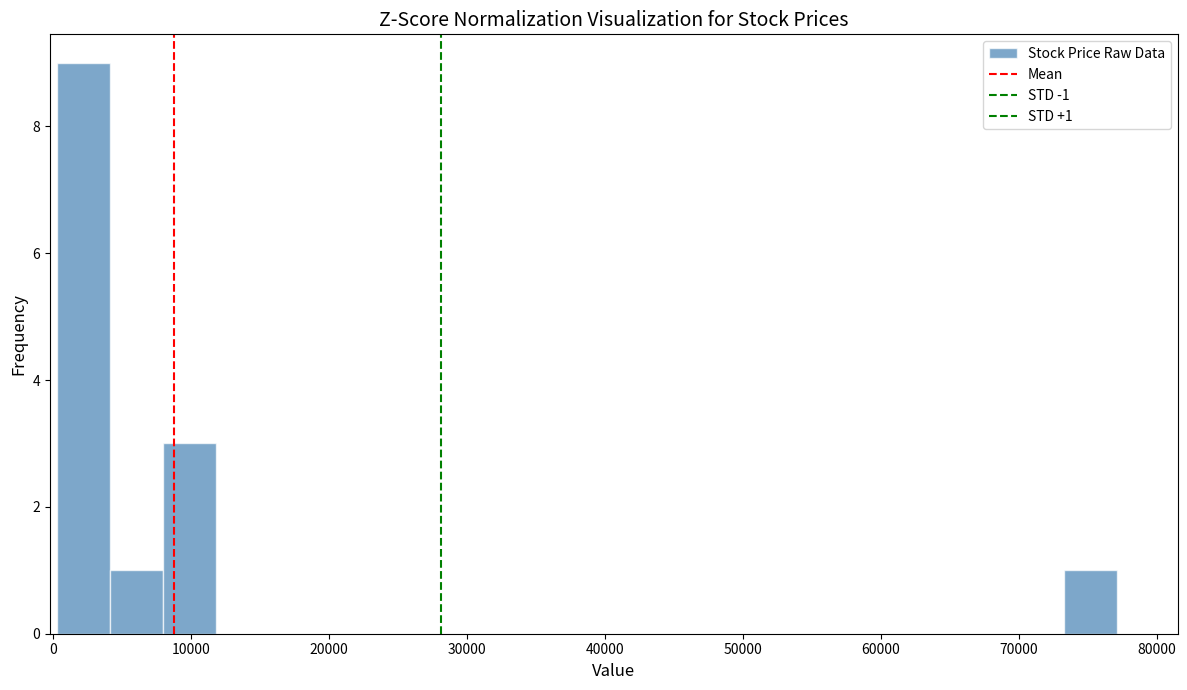

Read against the x-axis, roughly where is the centre of the tallest bar?

2000